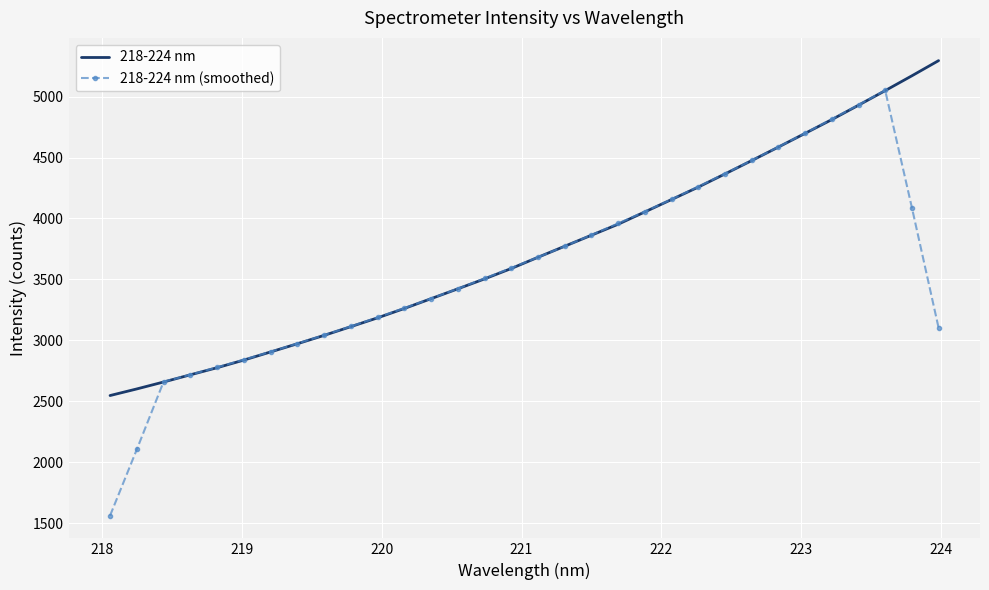

In 218-224 nm (smoothed), how many points are higher than both neighbors (excluding endpoints)?

1